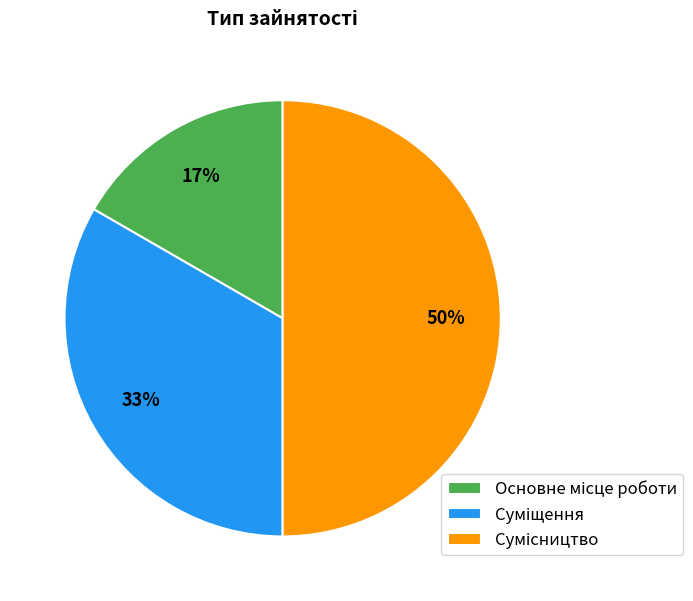

To the nearest percent, what is the difference between the largest and smallest slice percentages?

33%